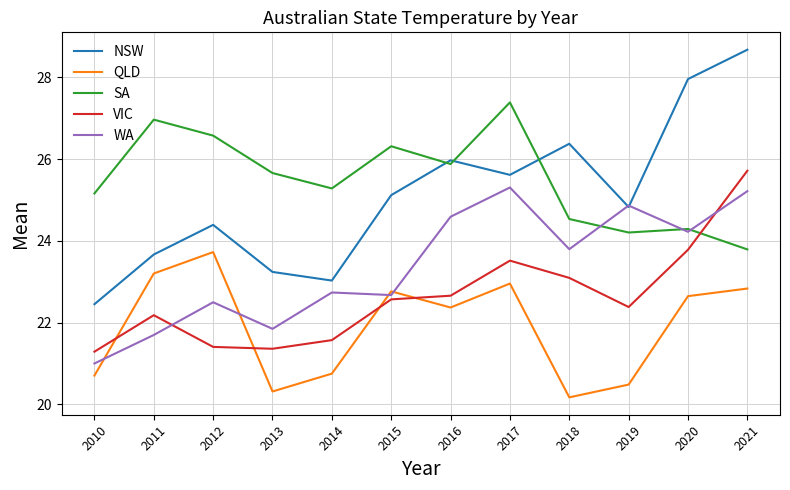

Reading left to right, extract all data points from this chart.

NSW: 2010=22.4	2011=23.7	2012=24.4	2013=23.2	2014=23.0	2015=25.1	2016=26.0	2017=25.6	2018=26.4	2019=24.8	2020=28.0	2021=28.7
QLD: 2010=20.7	2011=23.2	2012=23.7	2013=20.3	2014=20.7	2015=22.8	2016=22.4	2017=23.0	2018=20.2	2019=20.5	2020=22.6	2021=22.8
SA: 2010=25.2	2011=27.0	2012=26.6	2013=25.7	2014=25.3	2015=26.3	2016=25.9	2017=27.4	2018=24.5	2019=24.2	2020=24.3	2021=23.8
VIC: 2010=21.3	2011=22.2	2012=21.4	2013=21.4	2014=21.6	2015=22.6	2016=22.7	2017=23.5	2018=23.1	2019=22.4	2020=23.8	2021=25.7
WA: 2010=21.0	2011=21.7	2012=22.5	2013=21.8	2014=22.7	2015=22.7	2016=24.6	2017=25.3	2018=23.8	2019=24.9	2020=24.2	2021=25.2